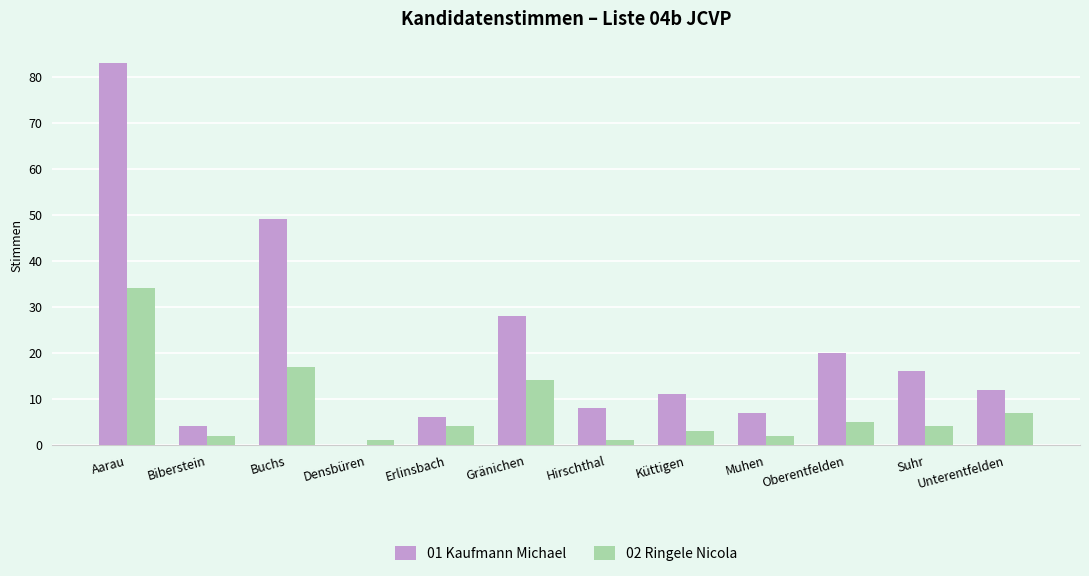

Is the value of 01 Kaufmann Michael at Suhr greater than the value of 02 Ringele Nicola at Erlinsbach?

Yes